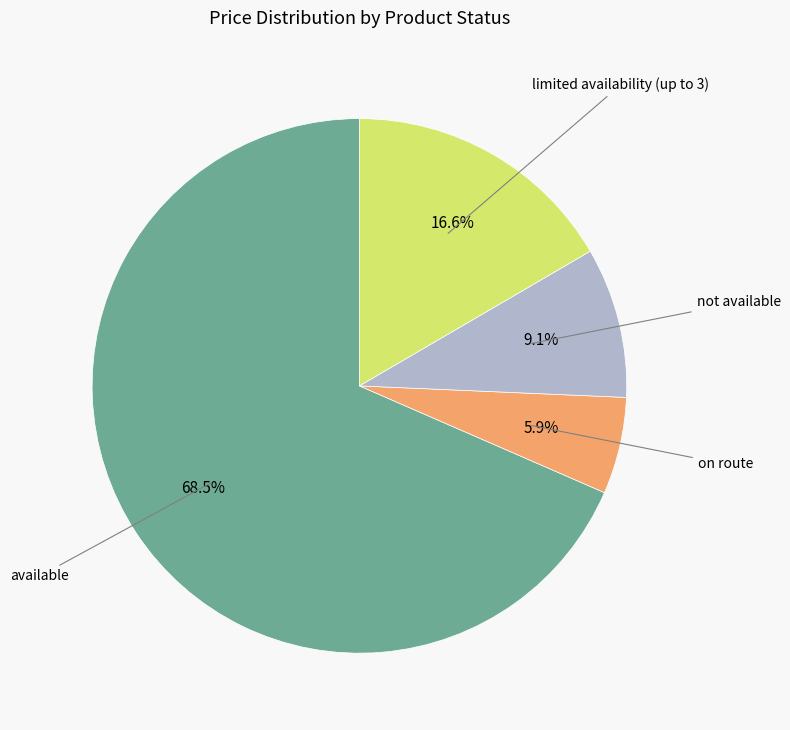

How many segments does this pie chart have?

4